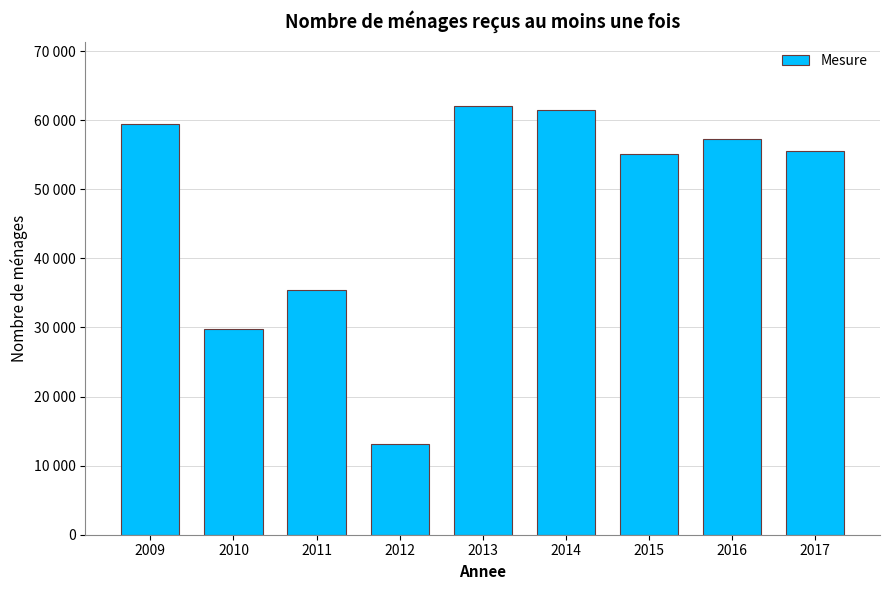

Reading right to left, list all the values displayed in this chart.

55519	57232	55114	61512	62078	13077	35467	29767	59498